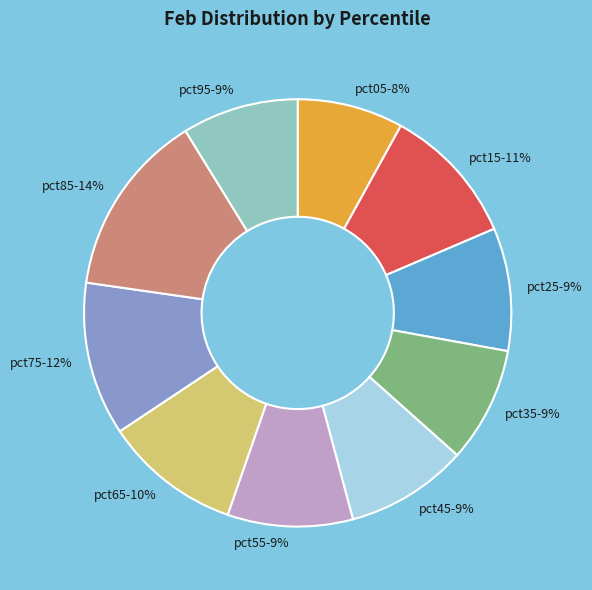

Is the sum of pct85 and pct25 greater than half?

No